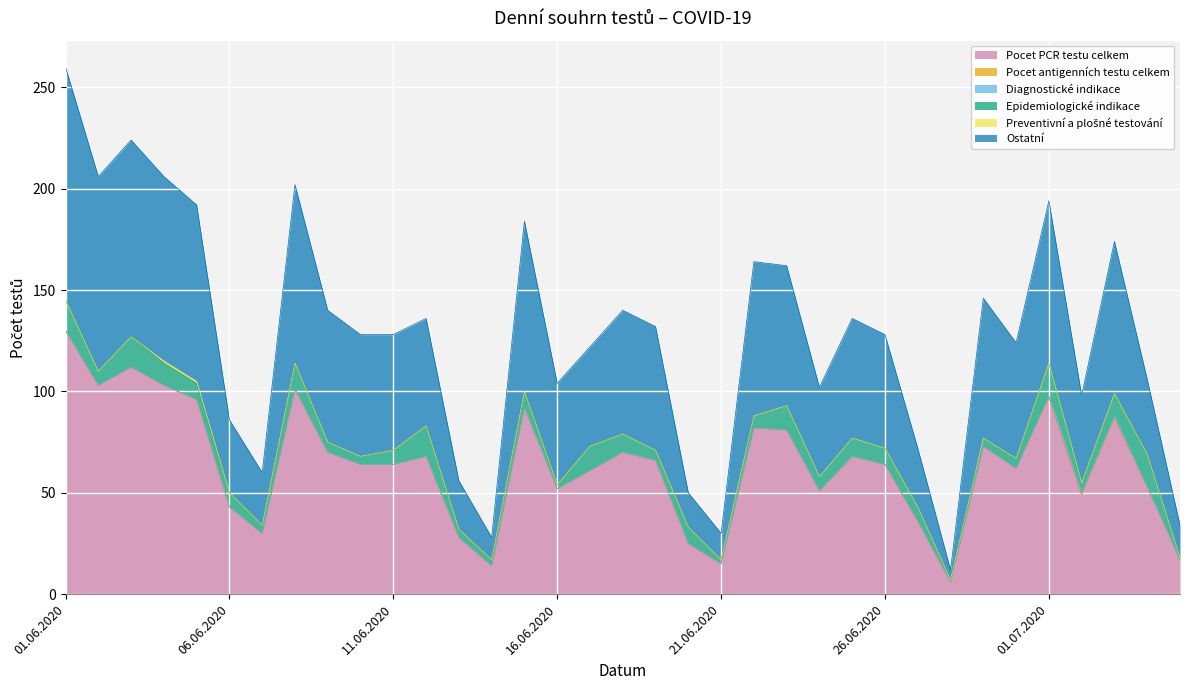

What are all the series names shown in the legend?

Pocet PCR testu celkem, Pocet antigenních testu celkem, Diagnostické indikace, Epidemiologické indikace, Preventivní a plošné testování, Ostatní